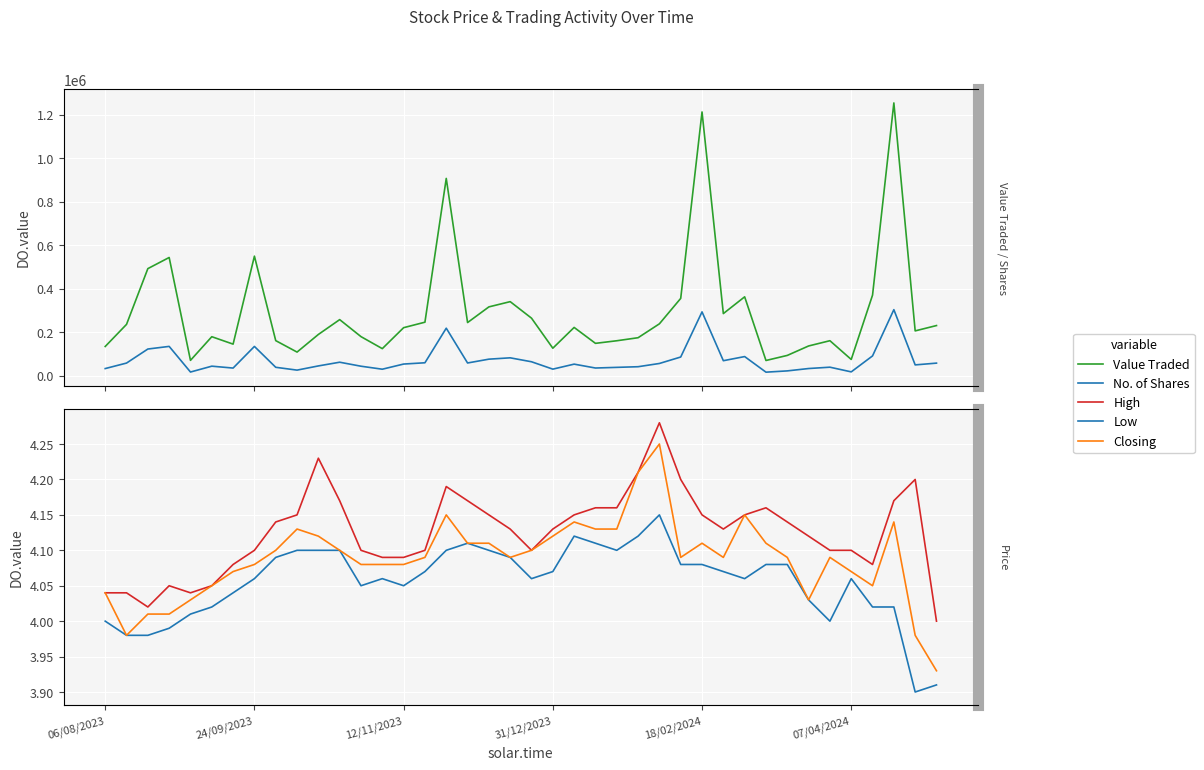

How many interior local valleys does the Low series have?

7